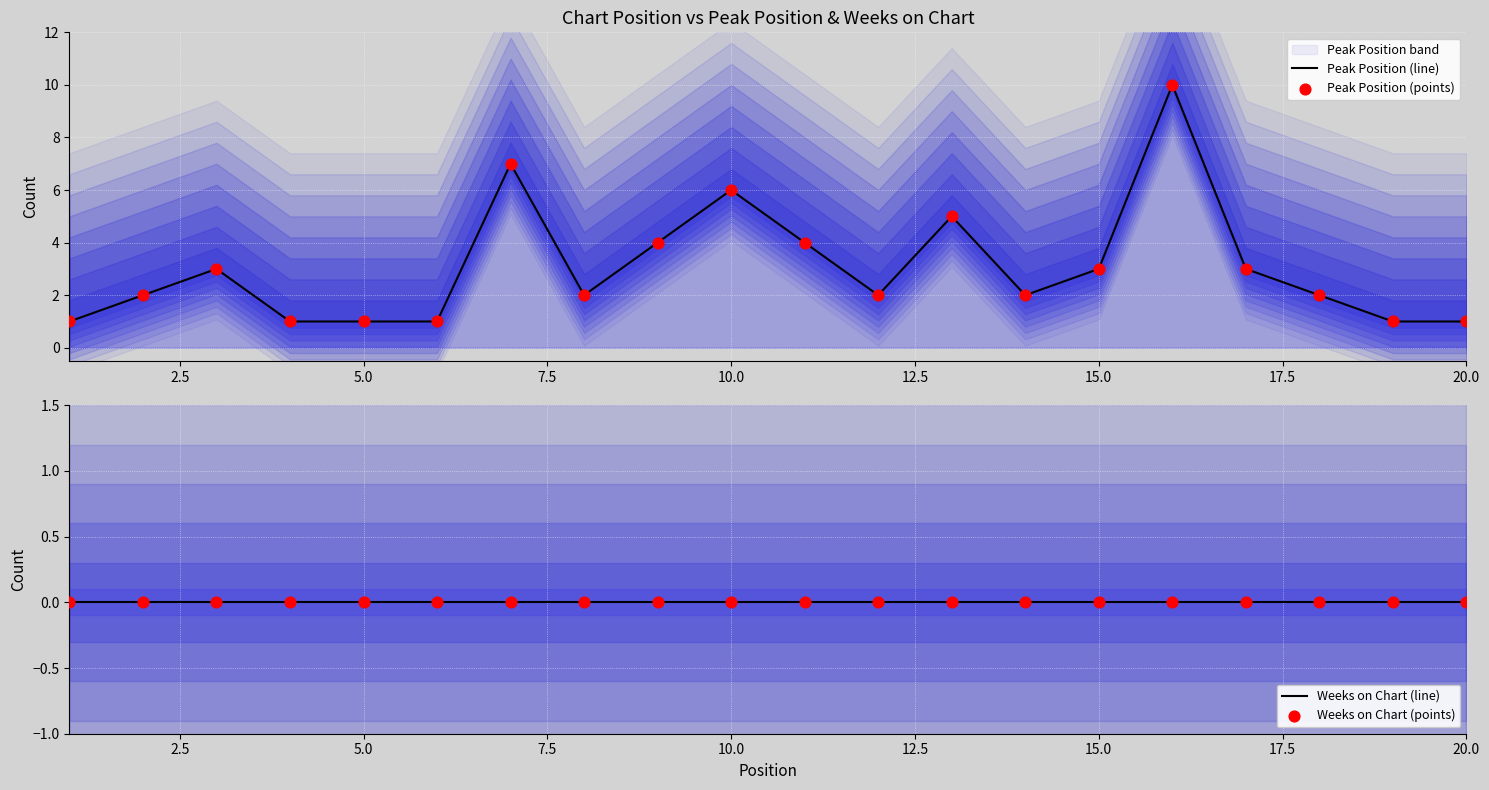

Which series has the largest Y range (max minus min)?

Peak Position (line)